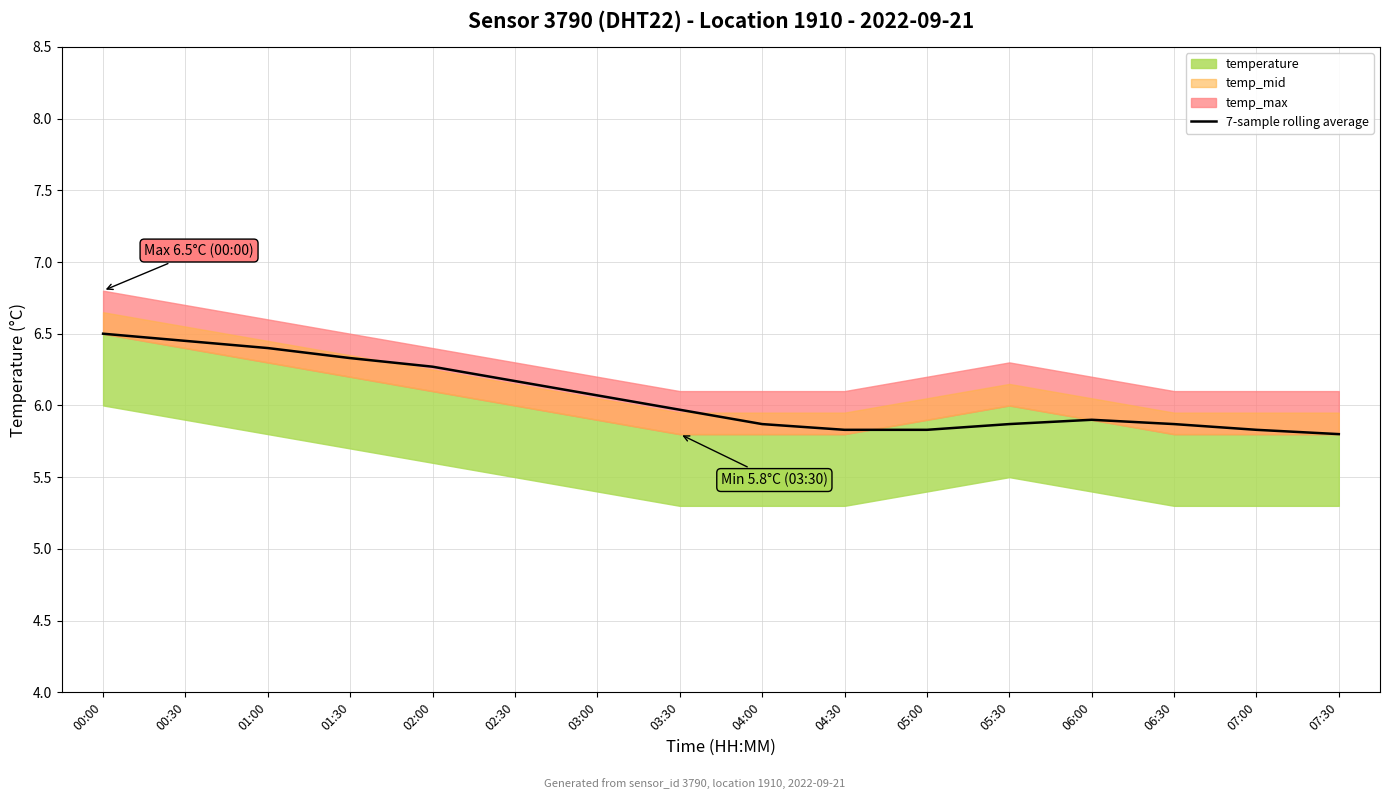

What is the change in value from 03:00 to 04:00?

-0.2